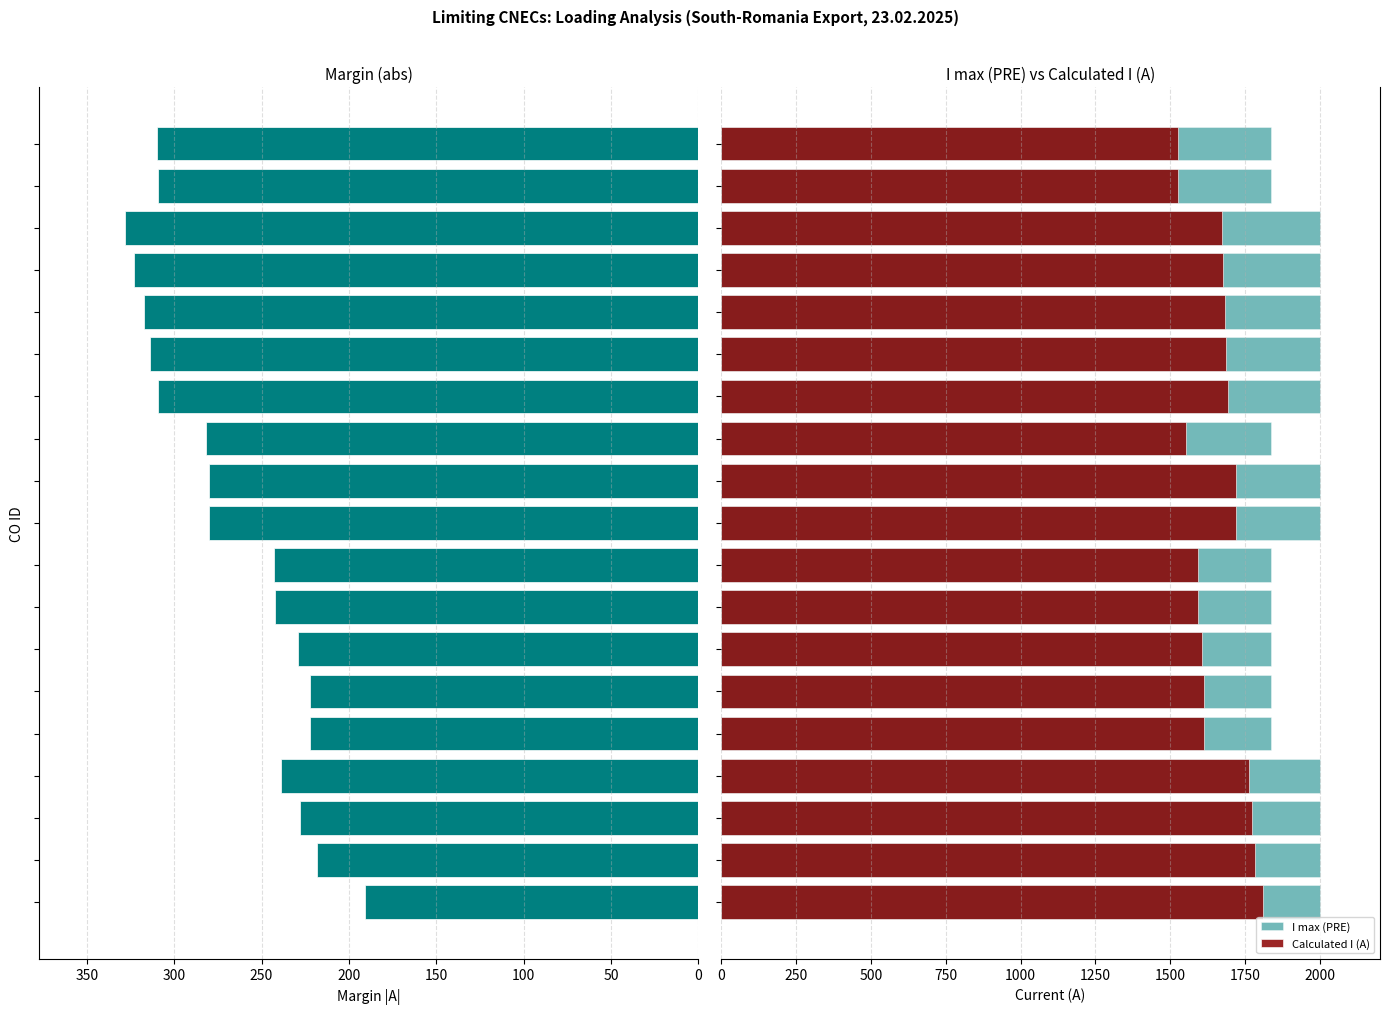

What is the maximum value for Calculated I (A)?

1809